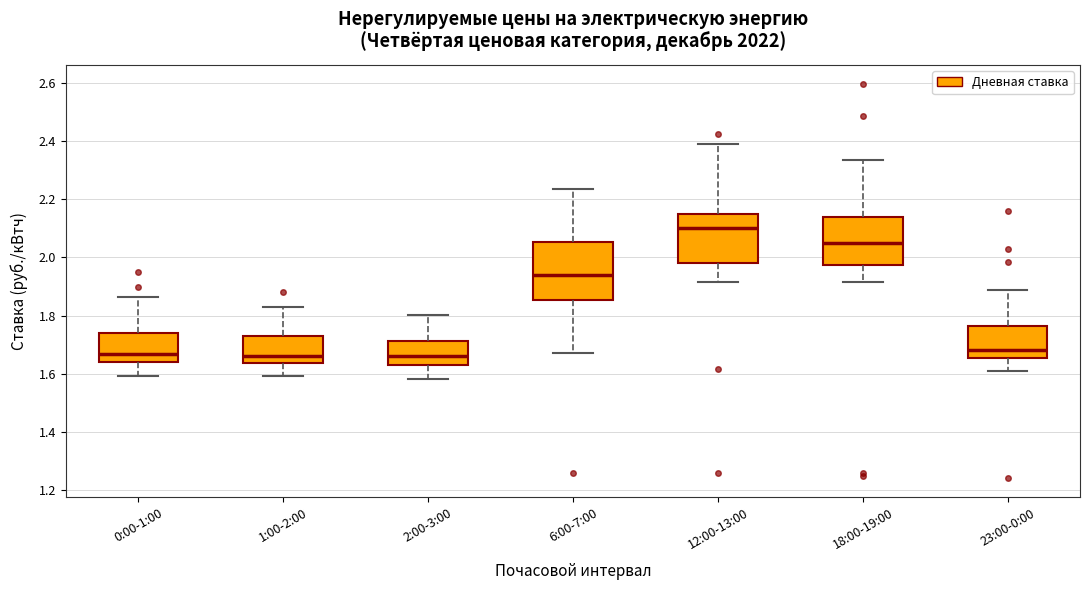

Which box has the highest median line?

12:00-13:00